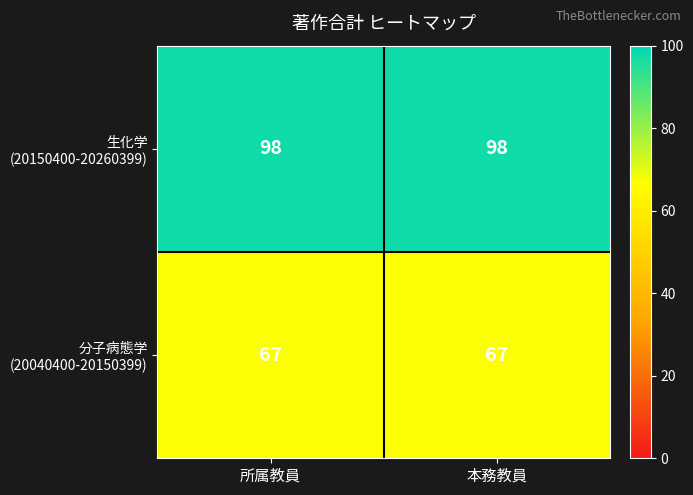

What is the total value across all series at 本務教員?

165